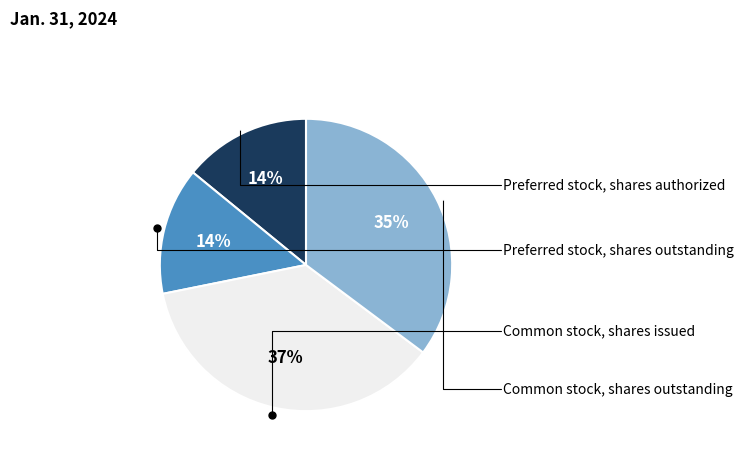

To the nearest percent, what is the average slice percentage?

25%